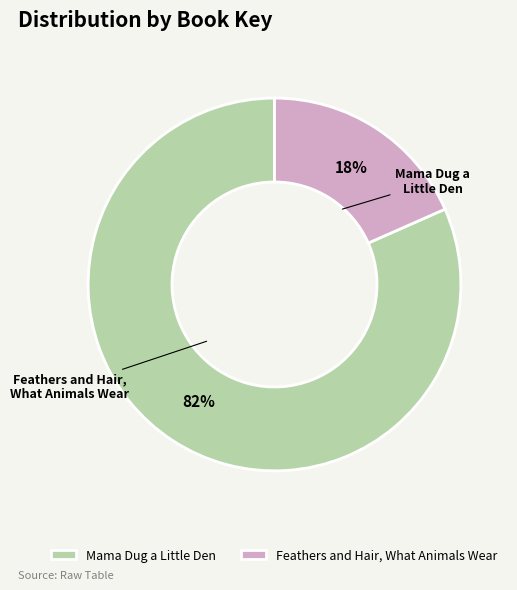

To the nearest percent, what portion does Mama Dug a Little Den represent?

82%